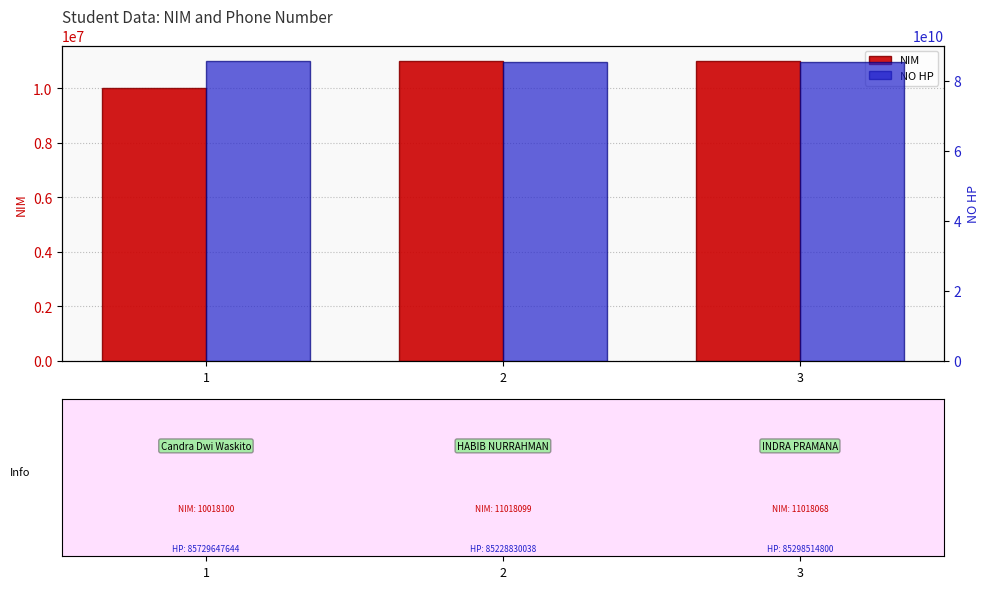

What is the average value of the NO HP series?

85418997494